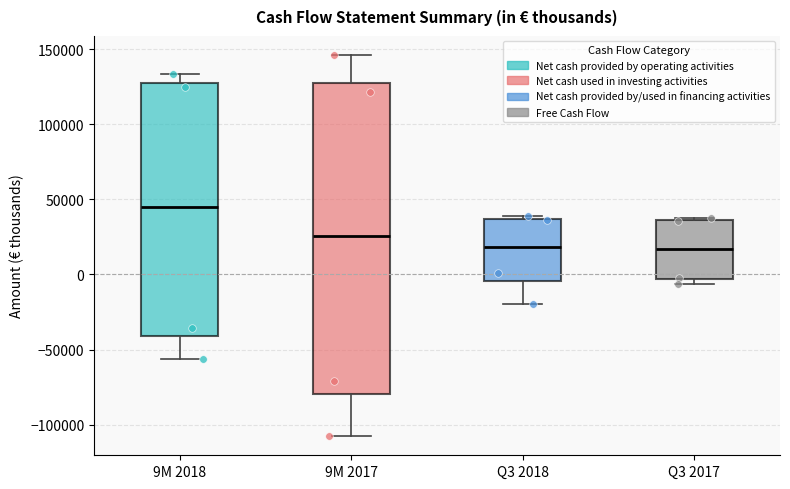

Reading left to right, transcribe this box plot: for each box, give where its median line is, the range the box spans, and where its two whiskers end, as read against the y-axis. The values are not printed on the chart, so give them approximately, as read against the axis.

9M 2018: median 45000, box -40000 to 125000, whiskers -55000 to 135000
9M 2017: median 25000, box -80000 to 125000, whiskers -110000 to 145000
Q3 2018: median 20000, box -5000 to 35000, whiskers -20000 to 40000
Q3 2017: median 15000, box -5000 to 35000, whiskers -5000 (just below the box's lower edge) to 40000